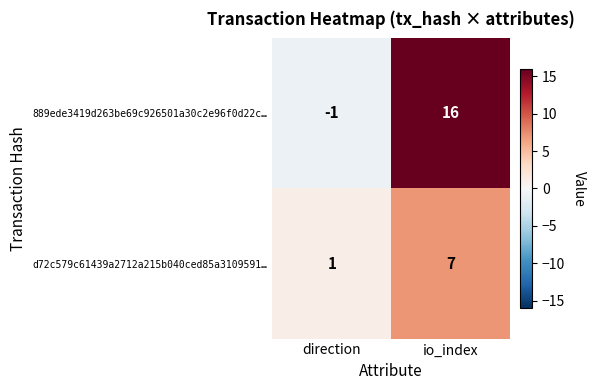

Which series has the largest range (max minus min)?

889ede3419d263be69c926501a30c2e96f0d22c…